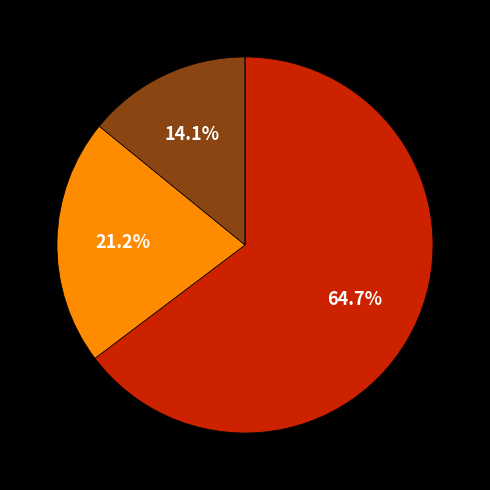

Is there any slice that represents more than half of the pie?

Yes